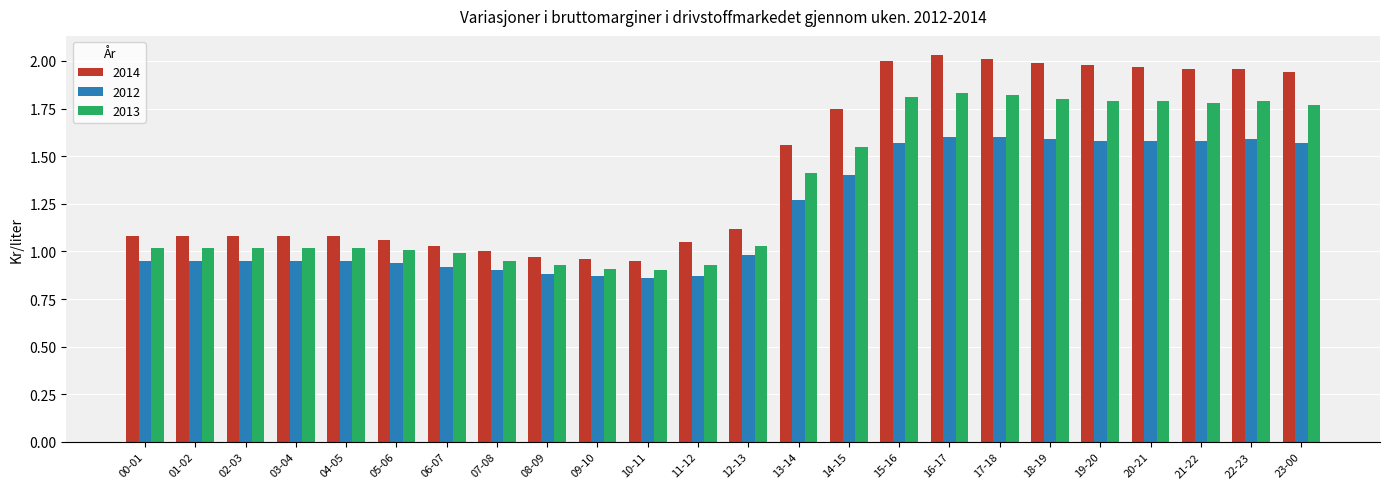

Which series has the largest range (max minus min)?

2014